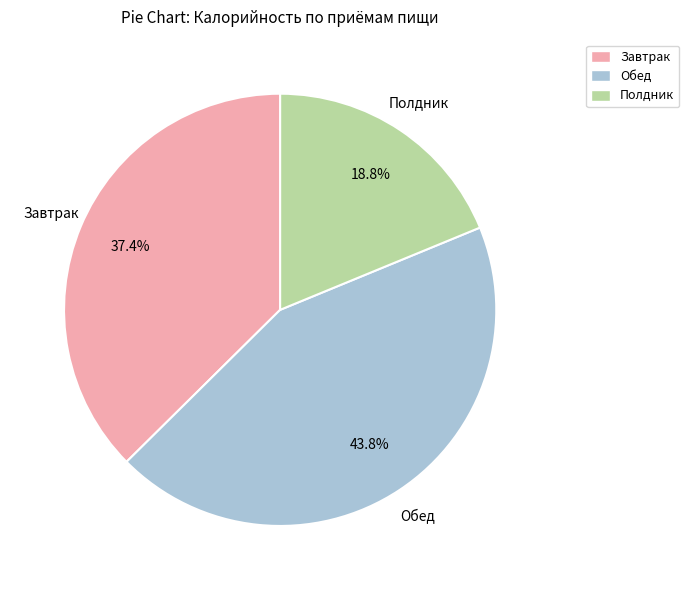

Rank the categories by value from highest to lowest.

Обед, Завтрак, Полдник